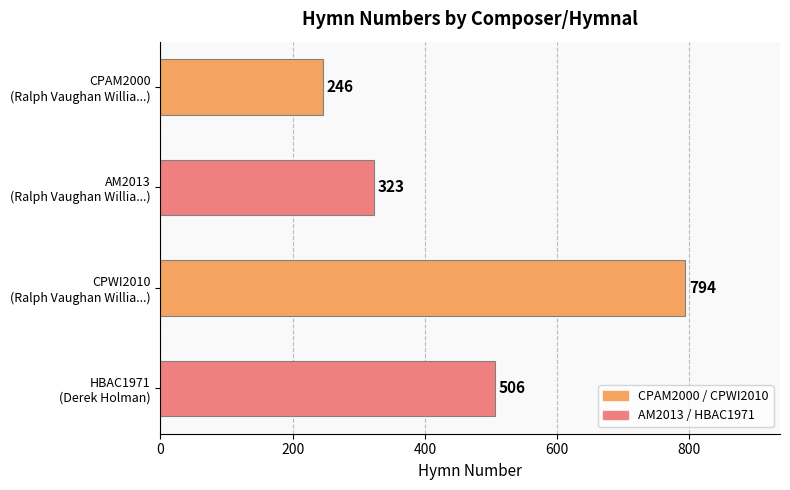

What is the sum of all values?

1869